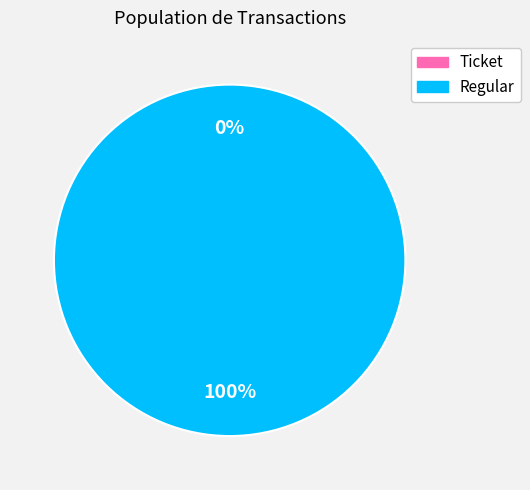

Does Regular represent more than half of the total?

Yes